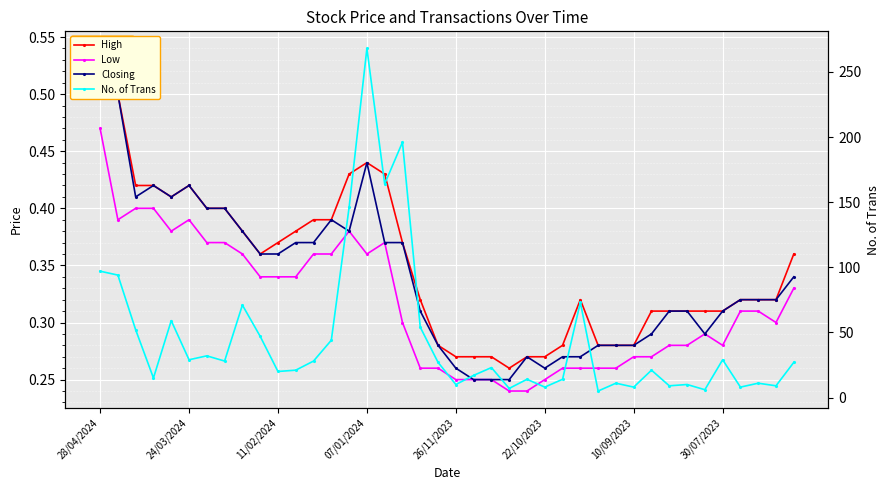

What position from the left is 9?

10